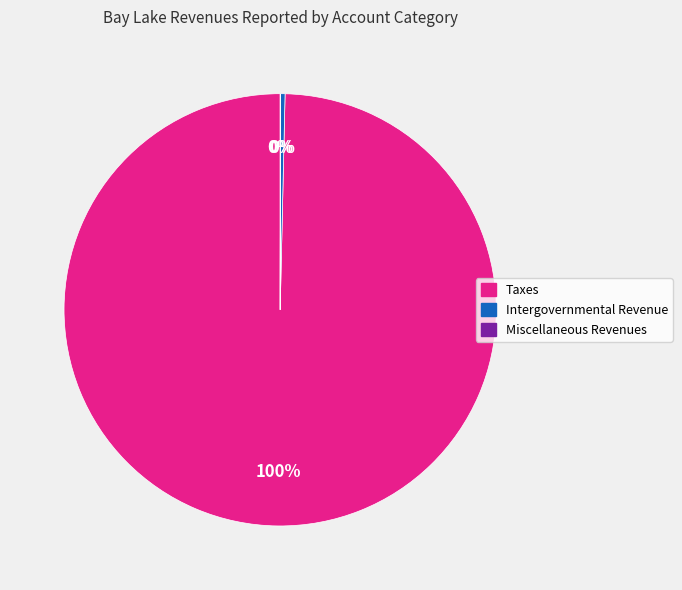

Combined, do Intergovernmental Revenue and Taxes account for over 50%?

Yes